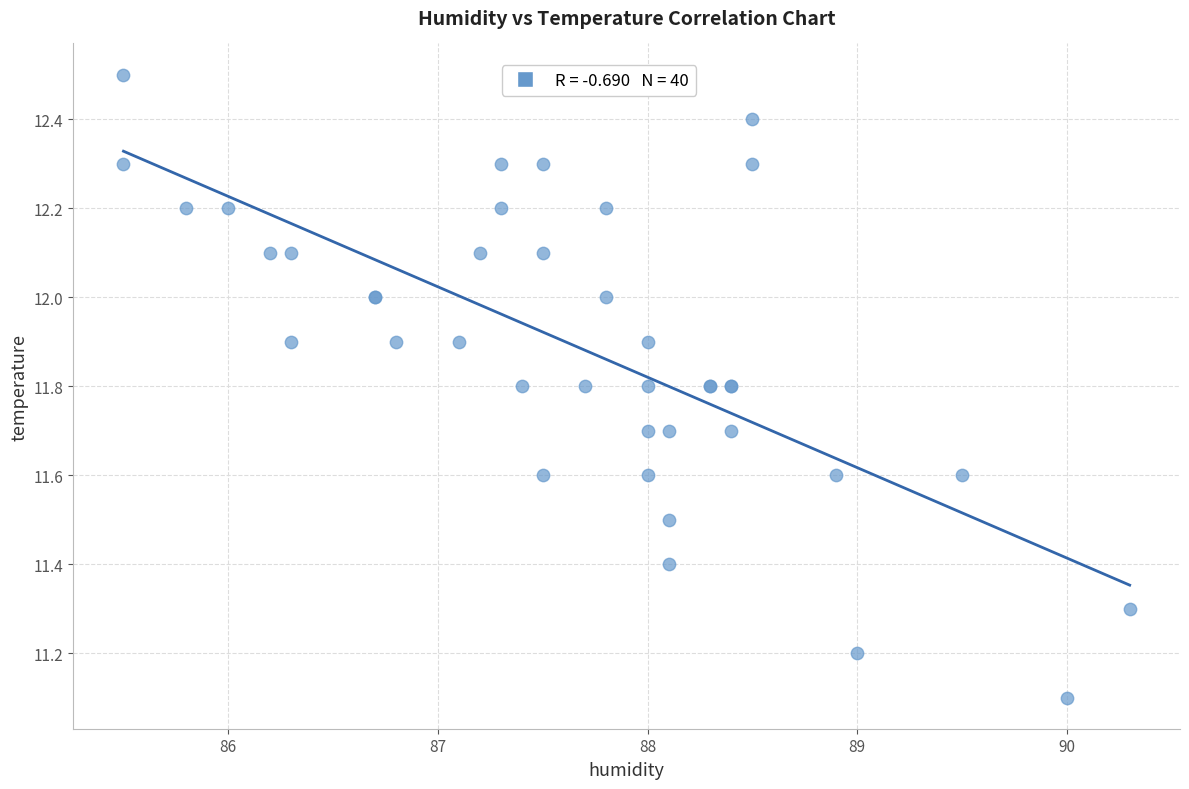

What Y value in the scatter plot is closest to 11?

11.1